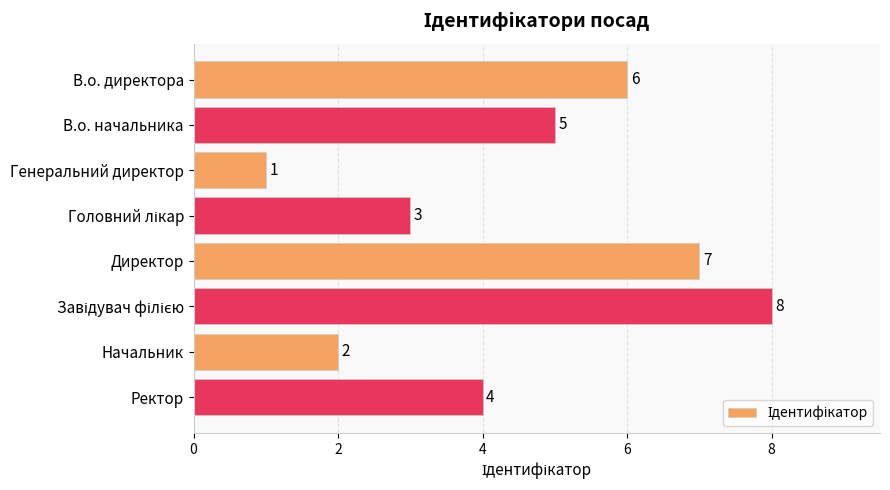

What is the label of the 5th bar from the top?

Директор